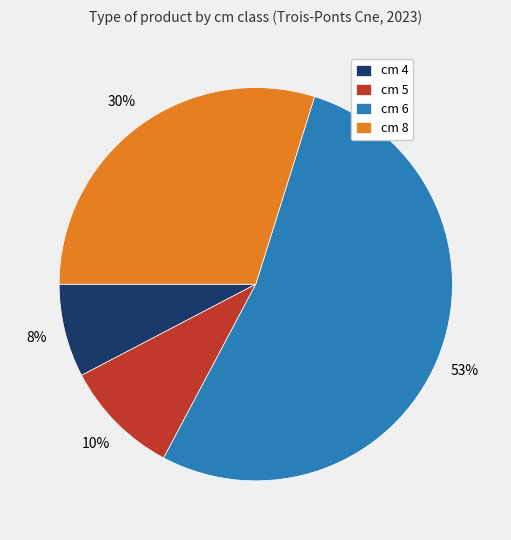

True or false: cm 5 accounts for 10% of the total.

True